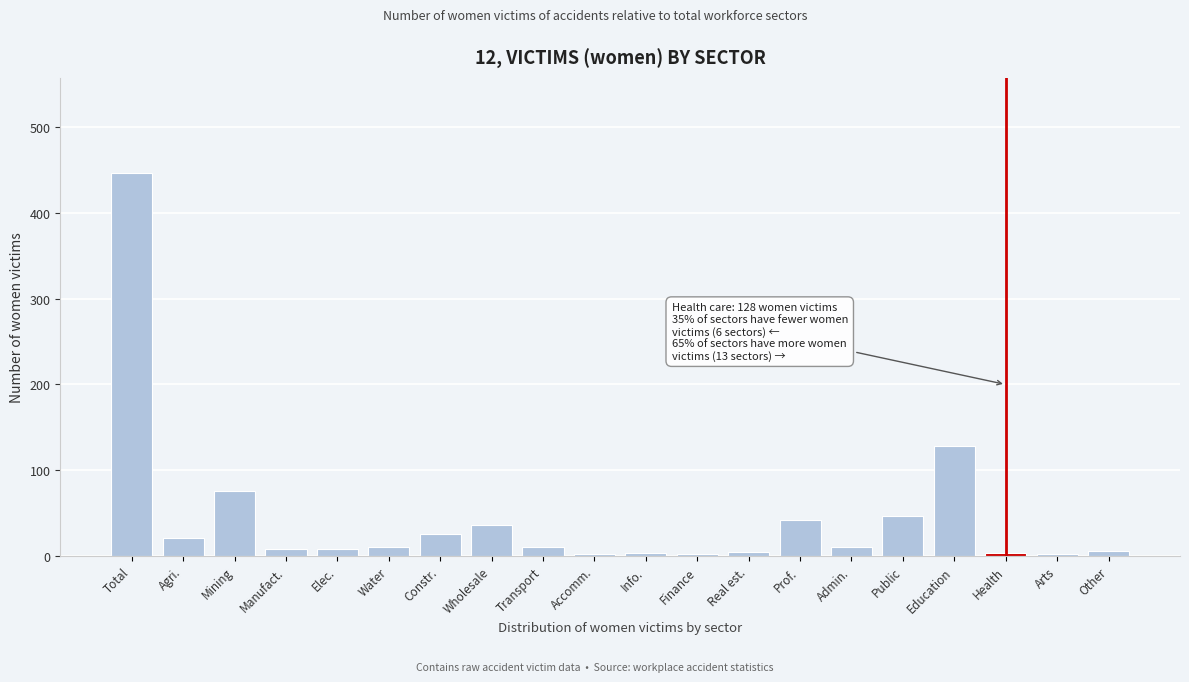

What is the greatest value displayed?

446